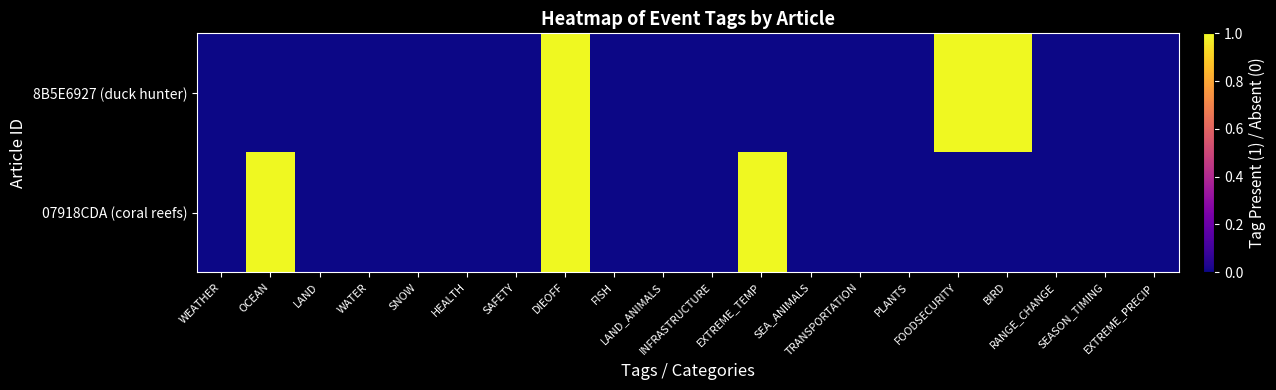

Rank the series at DIEOFF from lowest to highest value.

8B5E6927 (duck hunter), 07918CDA (coral reefs)